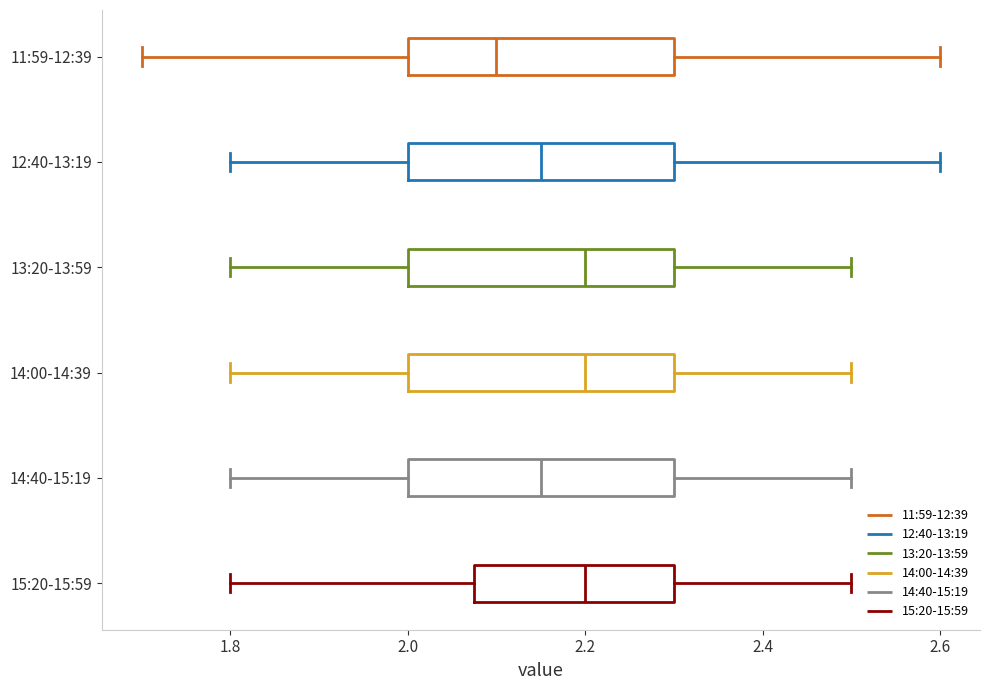

Where is the right edge of the box for 14:40-15:19 on the x-axis? The values are not printed on the chart, so give them approximately, as read against the axis.

2.30